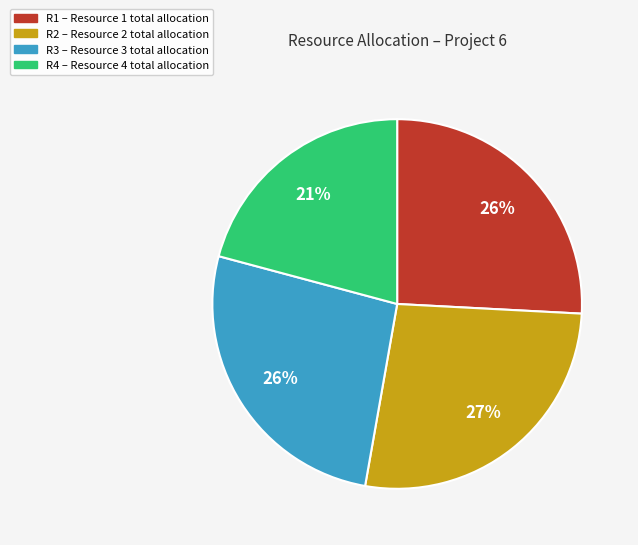

Does R4 represent more than half of the total?

No